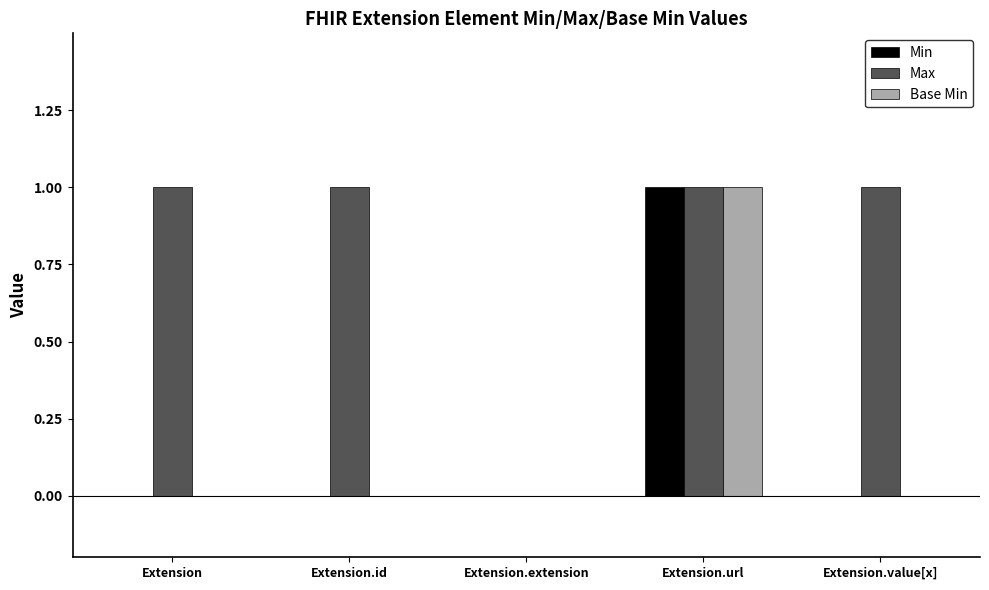

What is the maximum value shown in the chart?

1